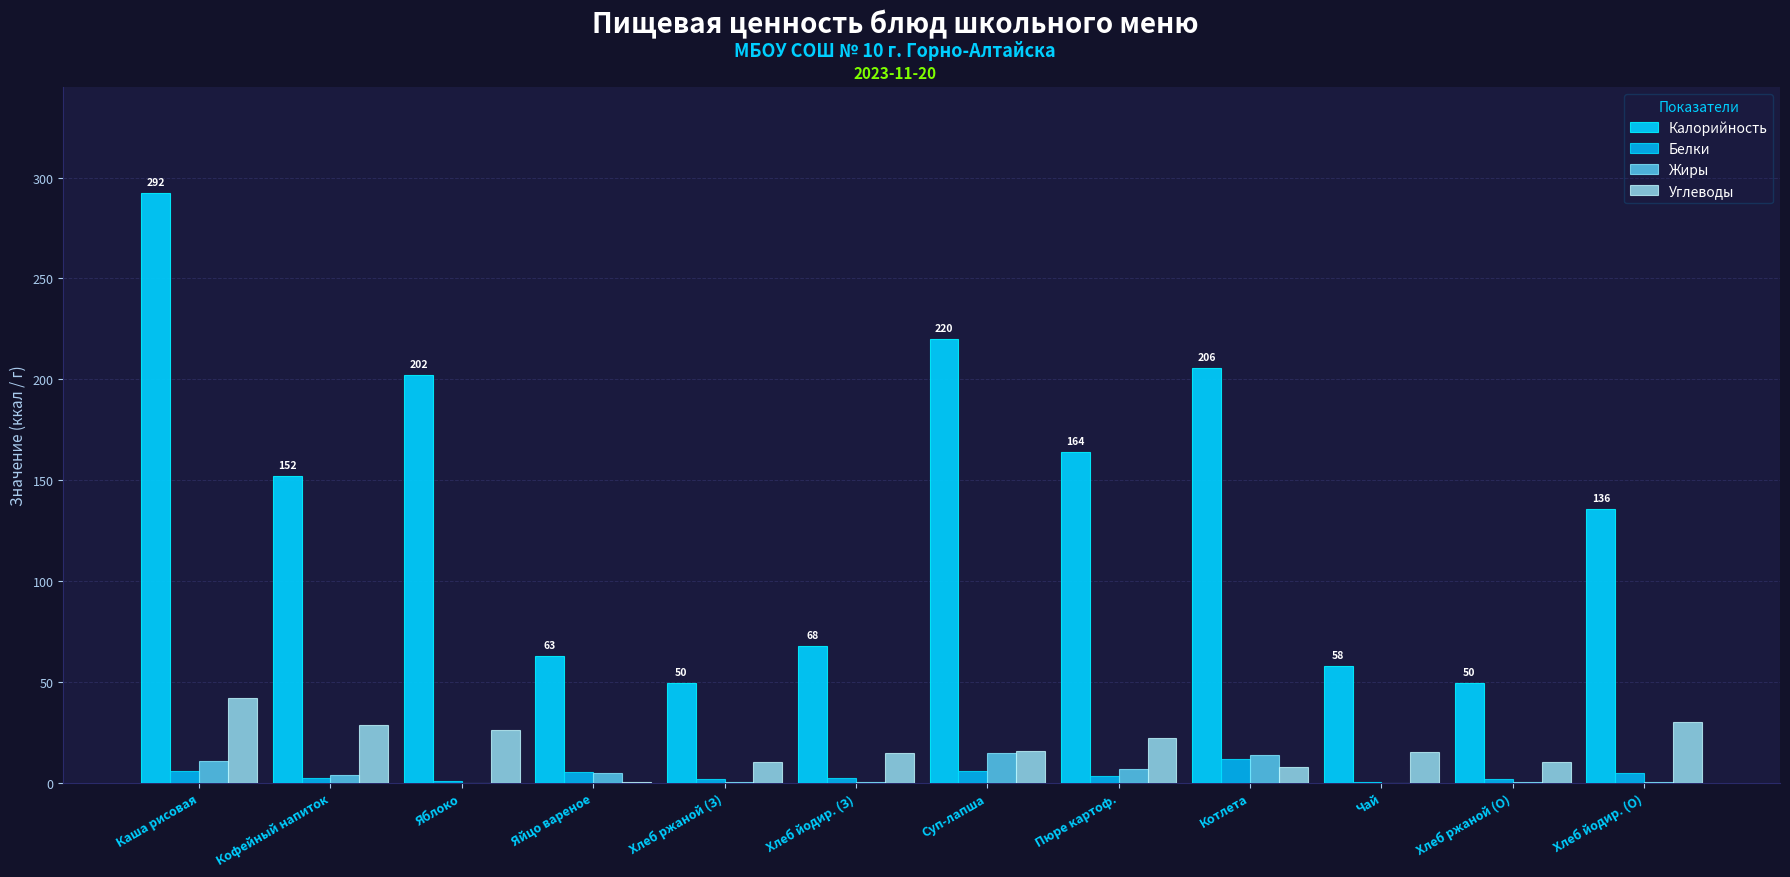

What position from the left is Хлеб ржаной (О)?

11